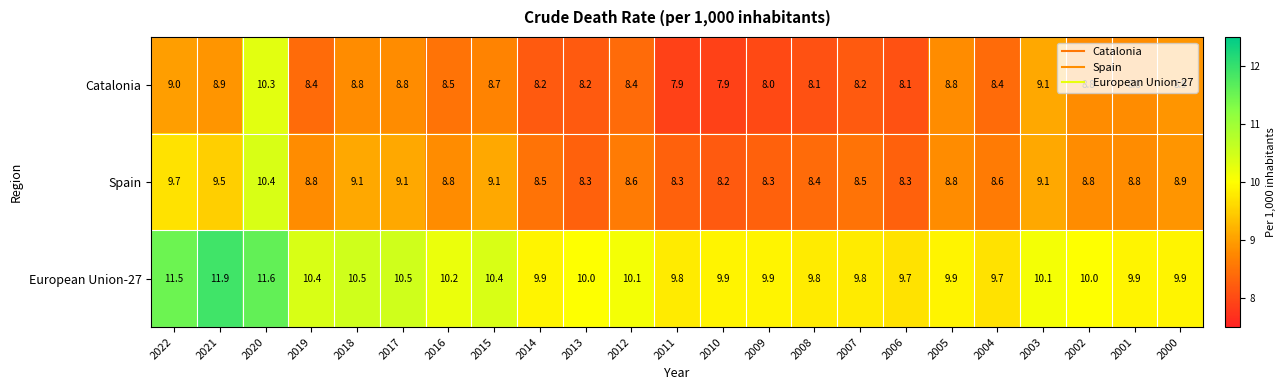

At how many categories does at least one series exceed 8?

23